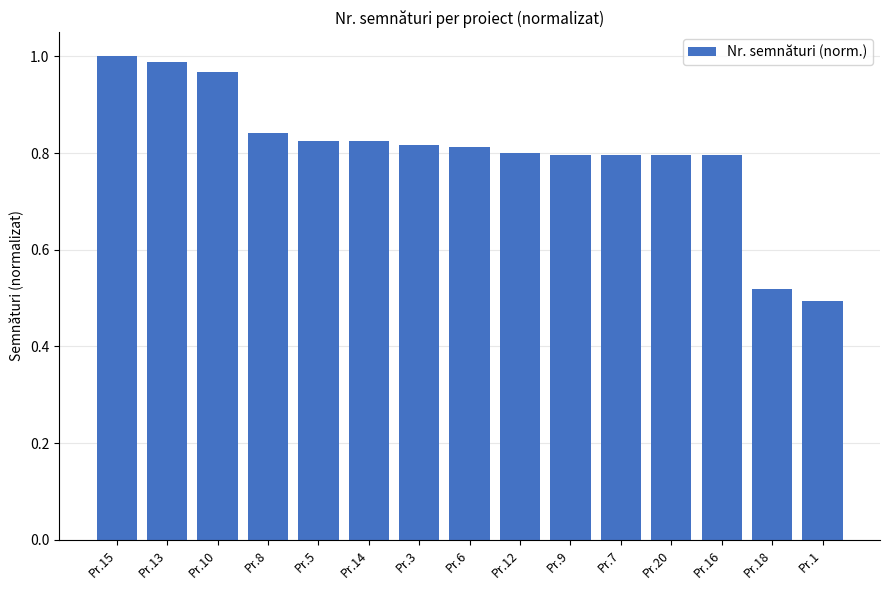

How many bars are there in total?

15